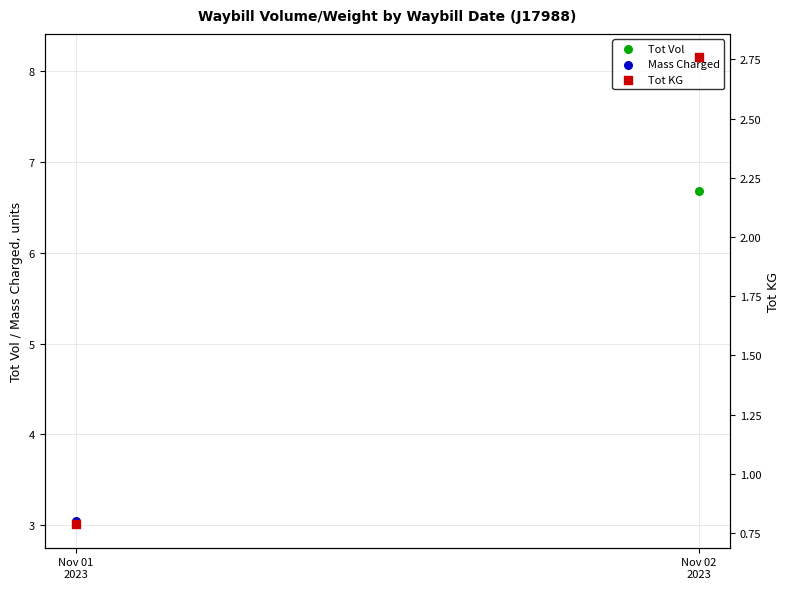

Which series has the largest Y range (max minus min)?

Mass Charged